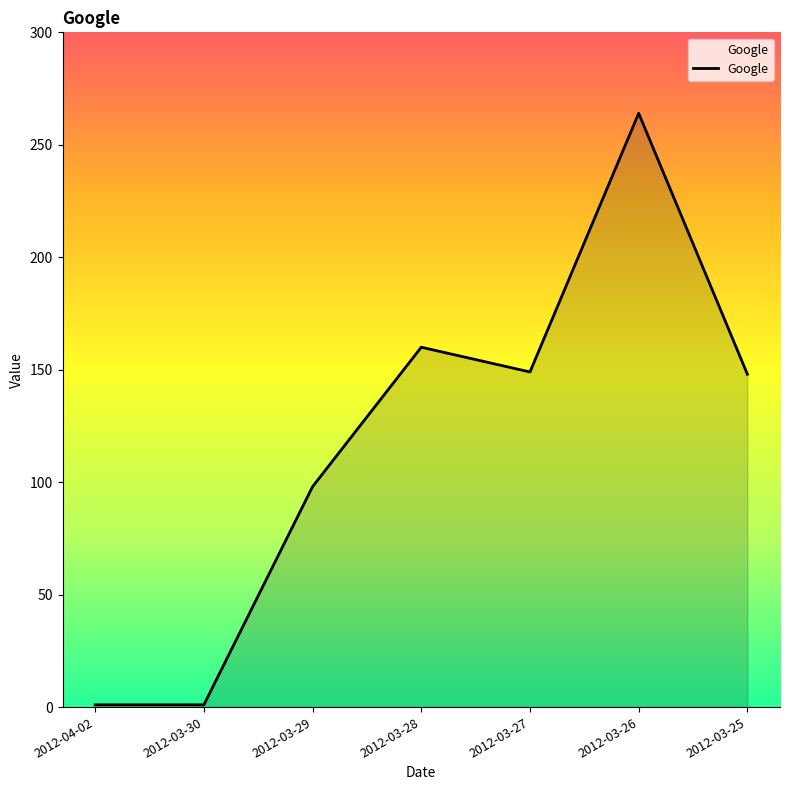

Where is the first local maximum?

2012-03-28